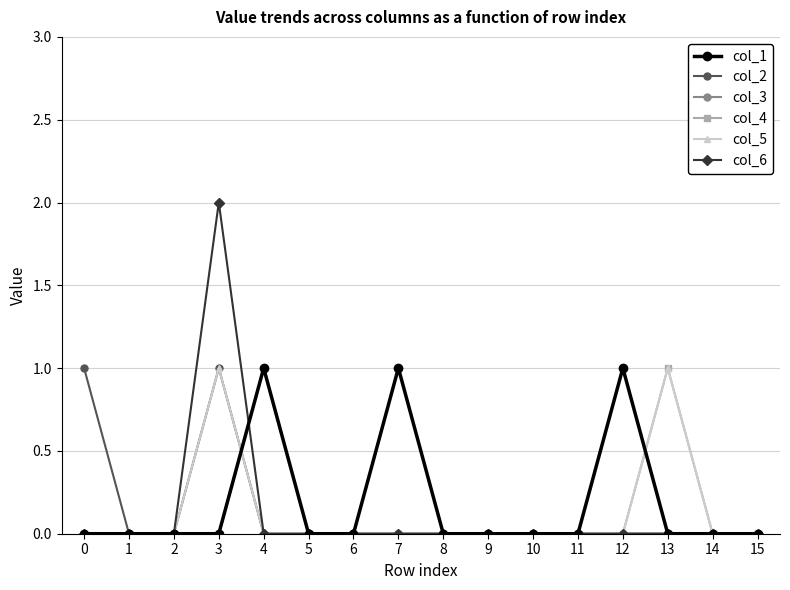

True or false: col_6 has more than 0 interior local peaks.

True